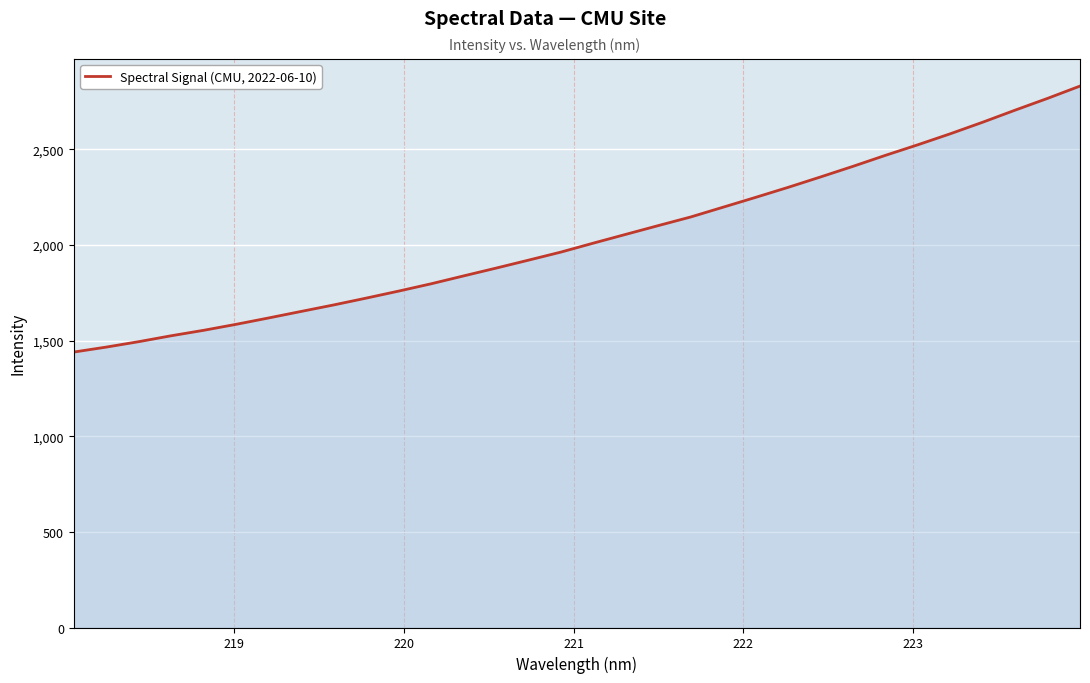

What is the maximum value shown in the chart?

2831.2